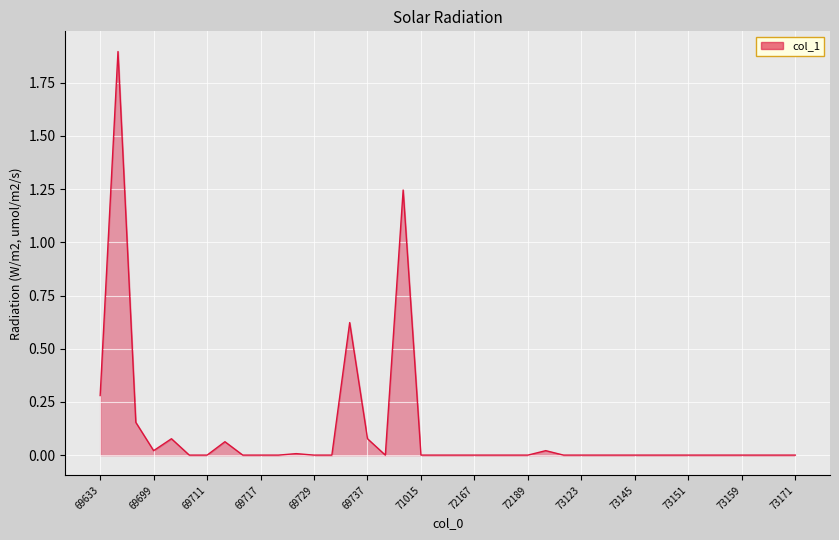

What is the maximum value shown in the chart?

1.9